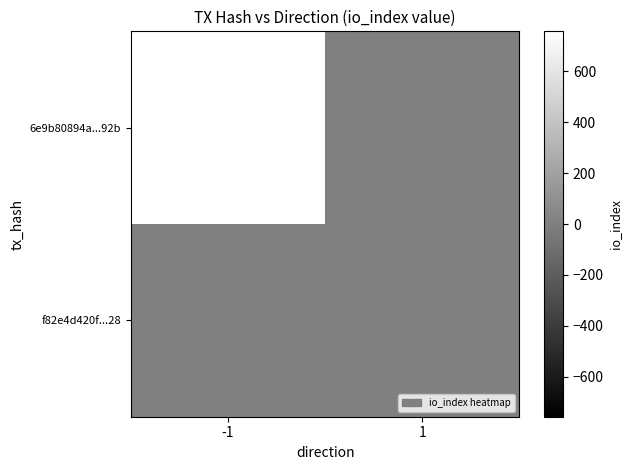

Reading left to right, list all the values displayed in this chart.

6e9b80894a...92b: -1=757	1=0
f82e4d420f...28: -1=0	1=4